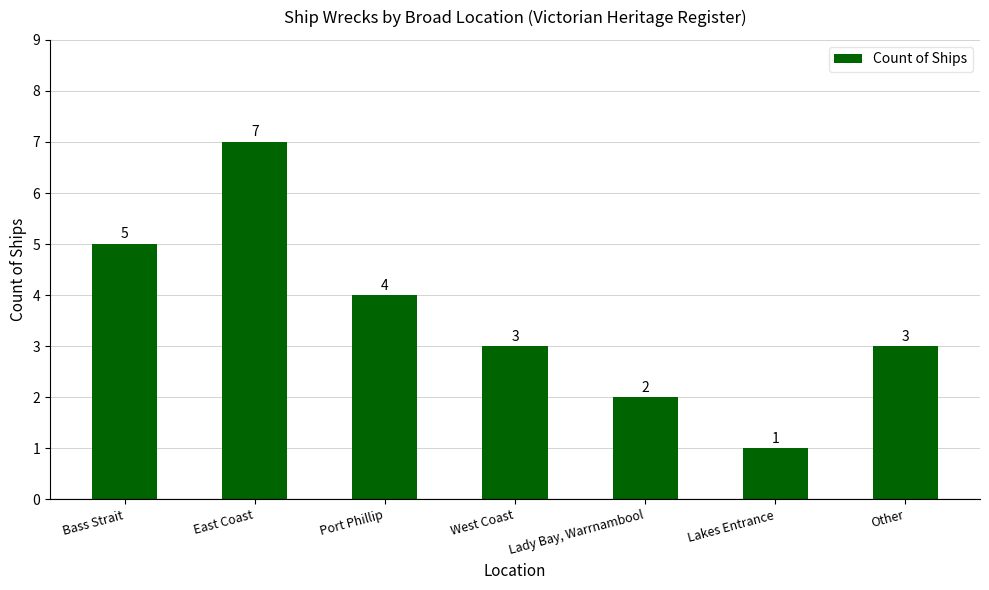

Count the values in the range 2 to 5.

5